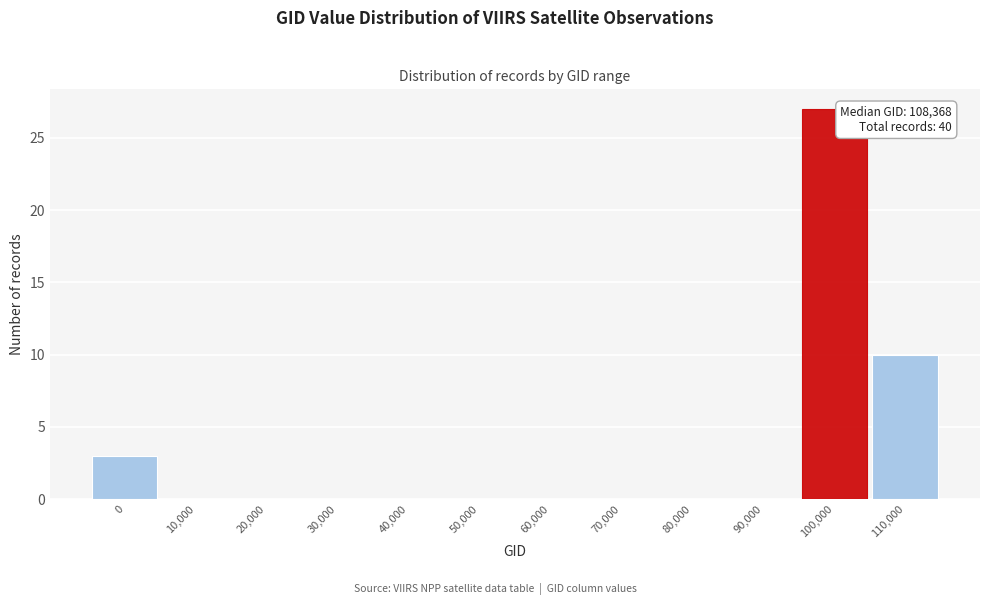

Reading left to right, transcribe all the data shown in this chart.

0=3	10,000=0	20,000=0	30,000=0	40,000=0	50,000=0	60,000=0	70,000=0	80,000=0	90,000=0	100,000=27	110,000=10